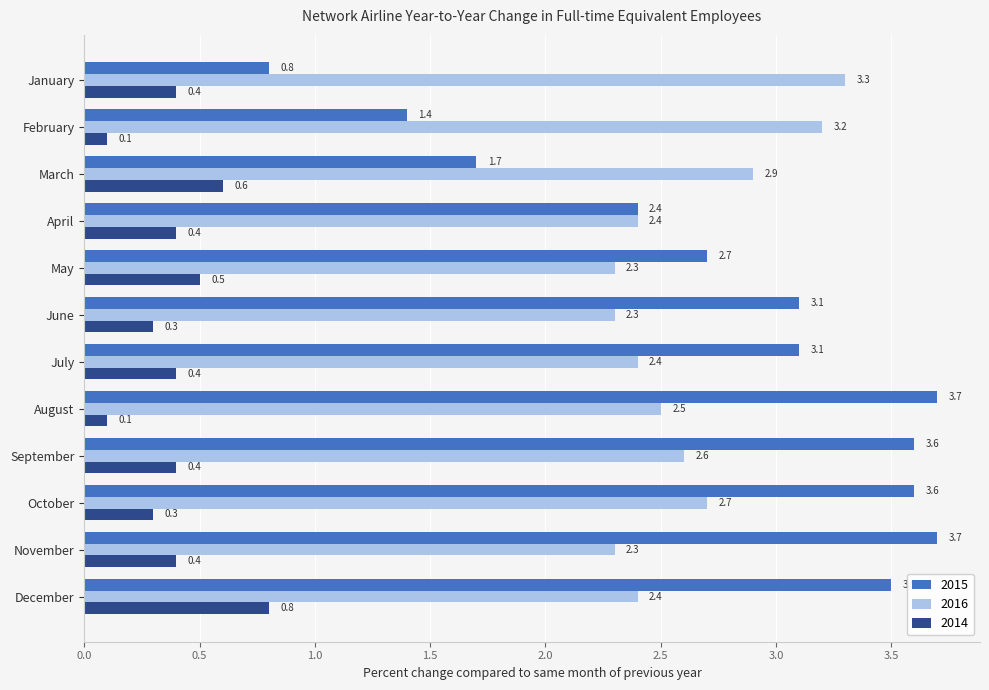

Count the number of data series in this chart.

3